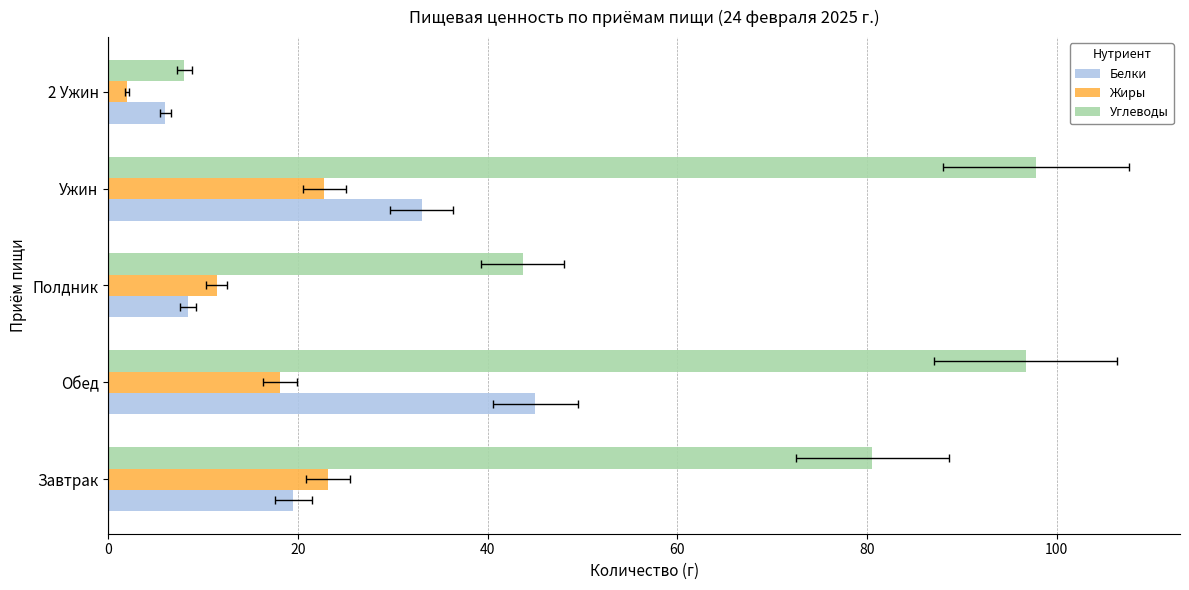

Is the value of Жиры at Полдник greater than the value of Углеводы at Обед?

No